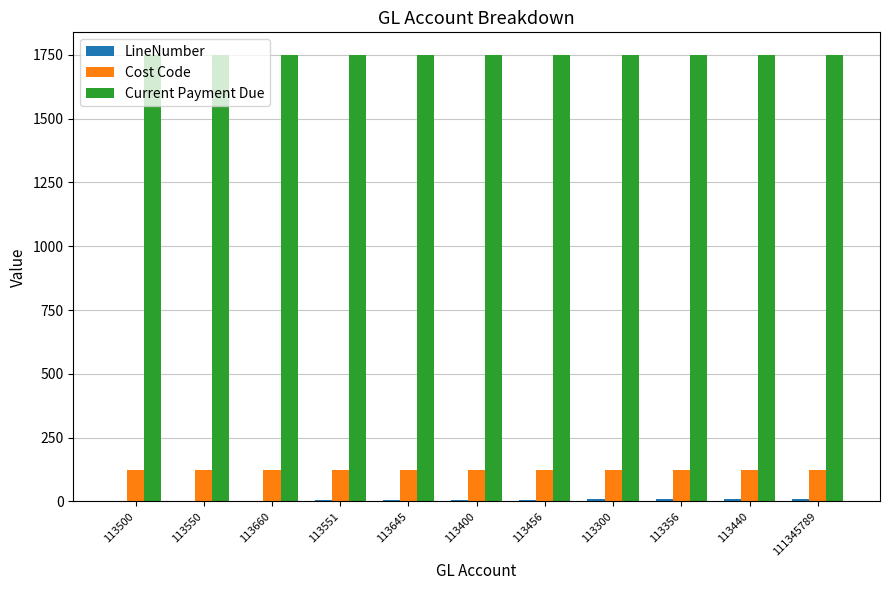

True or false: Current Payment Due has a value of 1750 at 111345789.

True